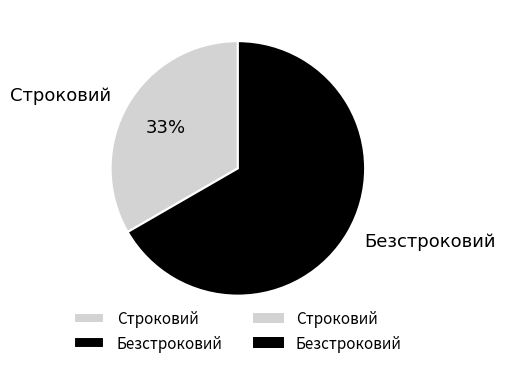

To the nearest percent, what is the average slice percentage?

50%